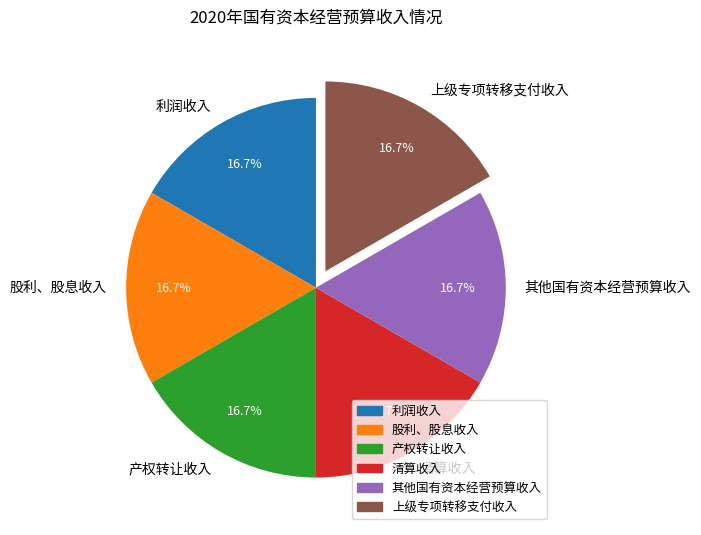

Count the number of slices in the pie.

6